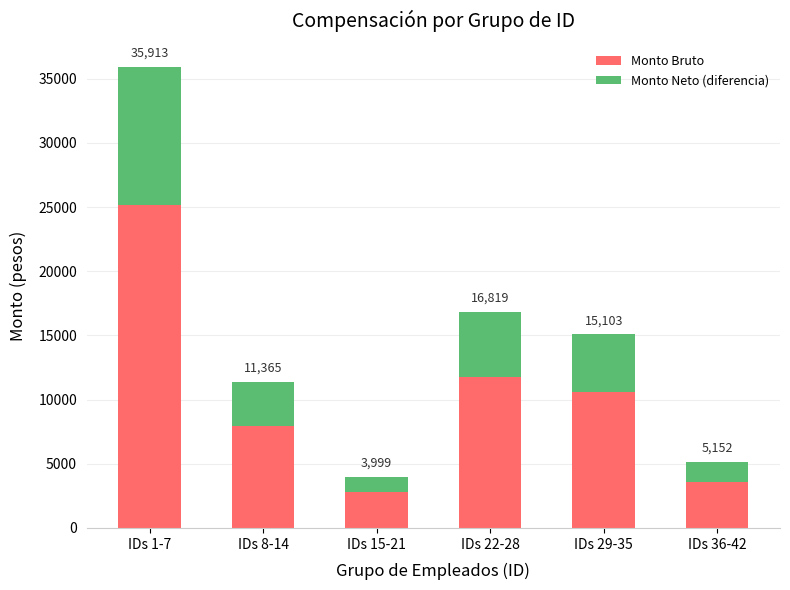

What is the label of the 2nd bar from the left?

IDs 8-14